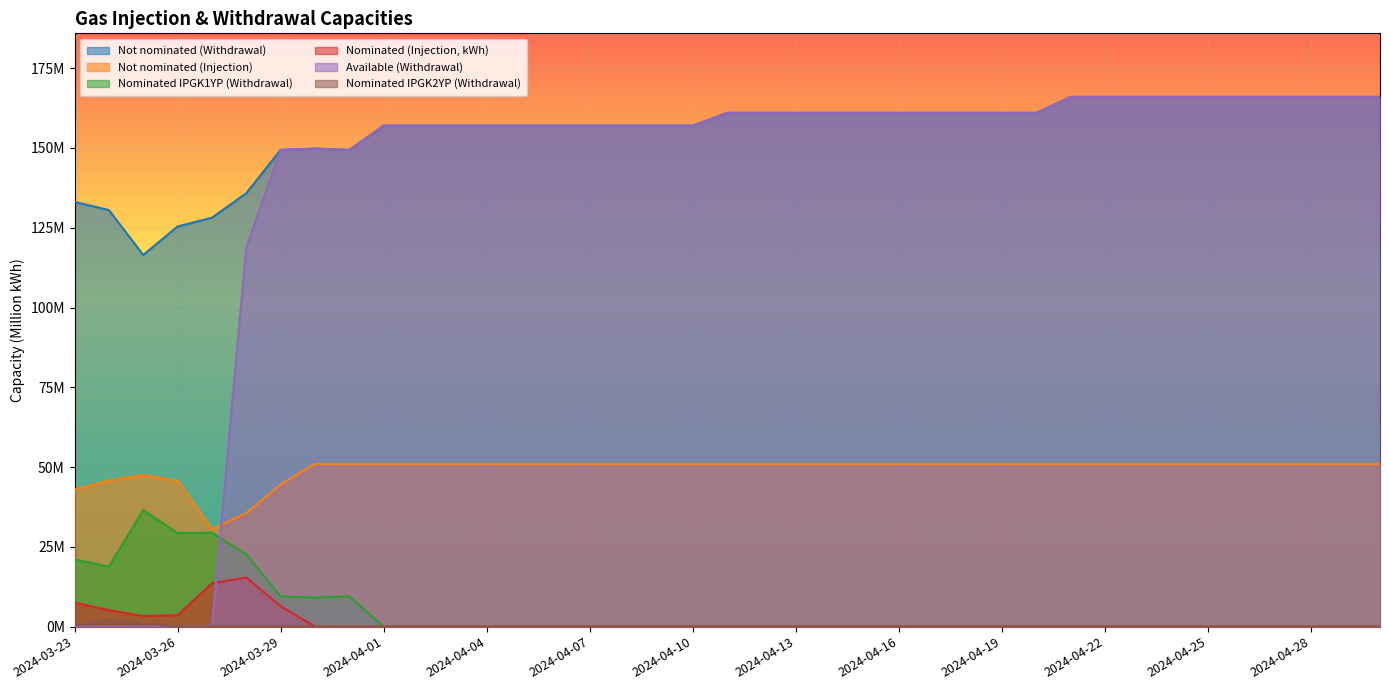

What is the total value across all series at 2024-04-08?

365.0